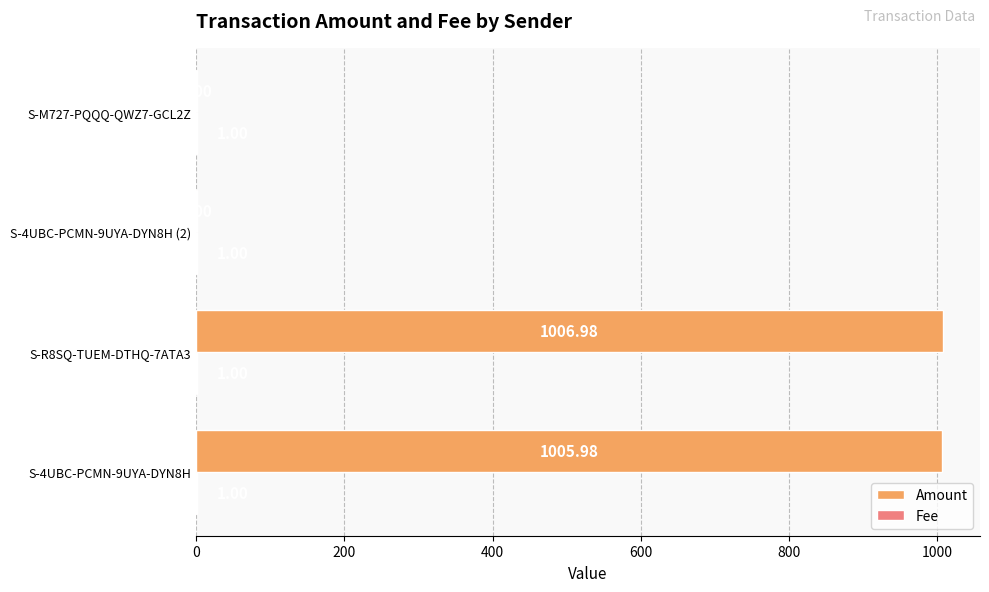

Between S-4UBC-PCMN-9UYA-DYN8H and S-M727-PQQQ-QWZ7-GCL2Z, which series saw the biggest shift?

Amount